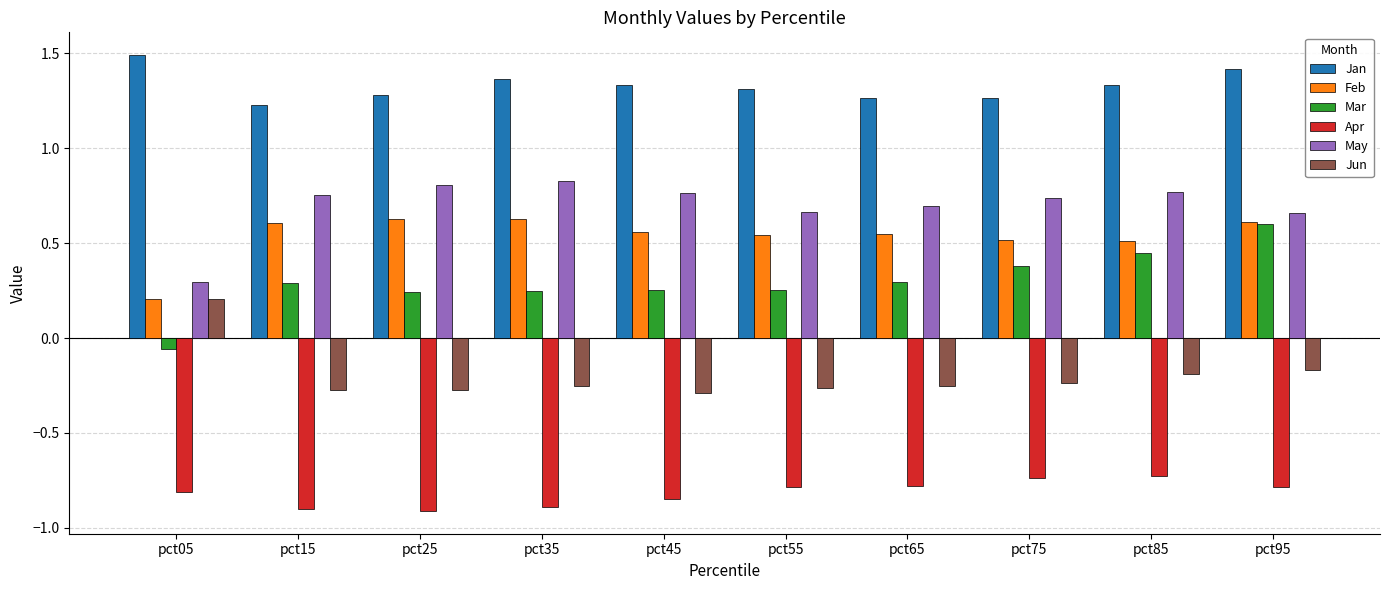

At how many categories does at least one series exceed 1?

10